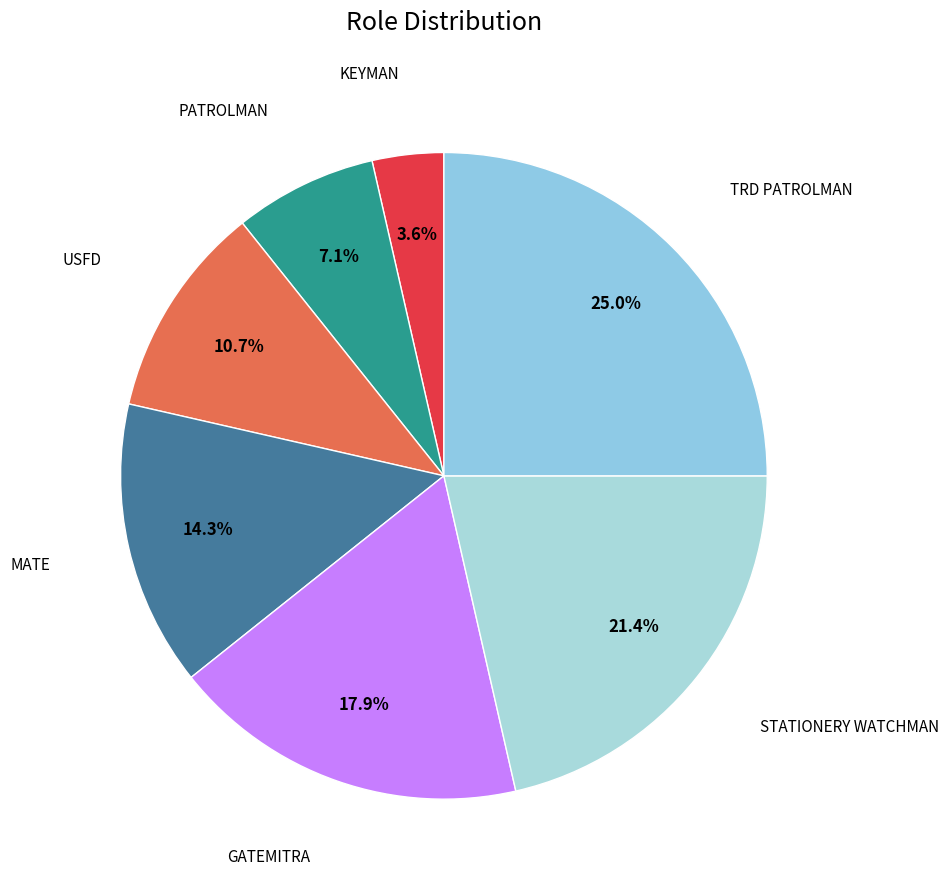

What is the largest slice in the pie chart?

TRD PATROLMAN